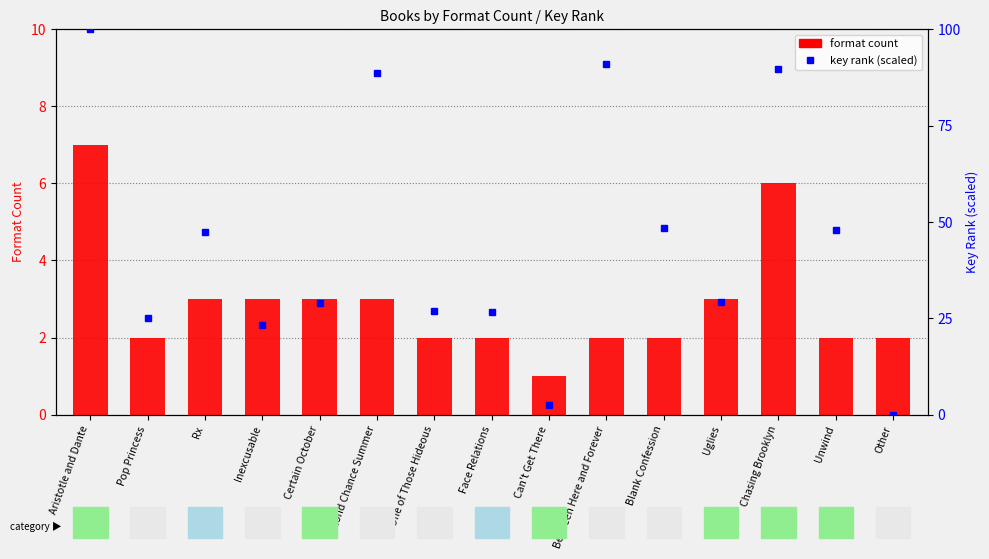

Which has a higher value, Between Here and Forever or Certain October?

Certain October